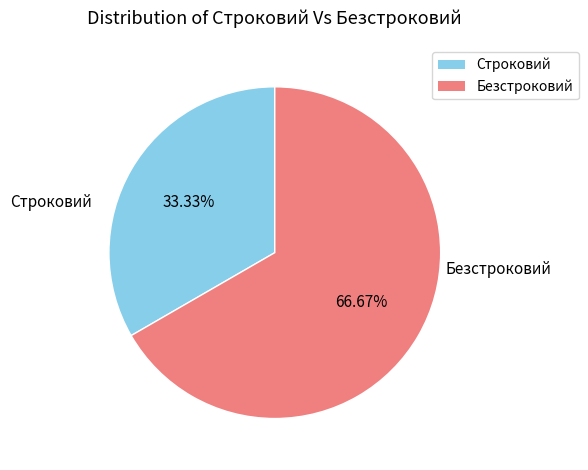

Does any single category account for the majority?

Yes